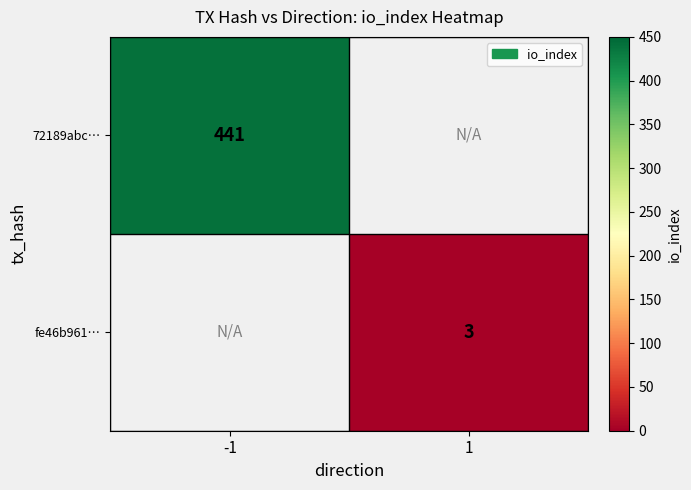

The fe46b961… series shows 3 at 1. True or false?

True